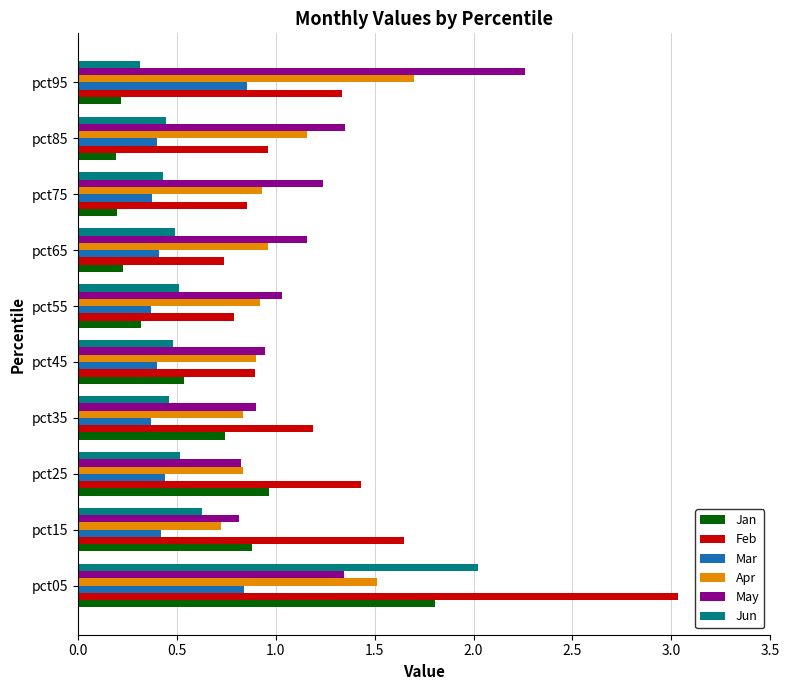

The Mar series shows 0.5 at pct55. True or false?

False